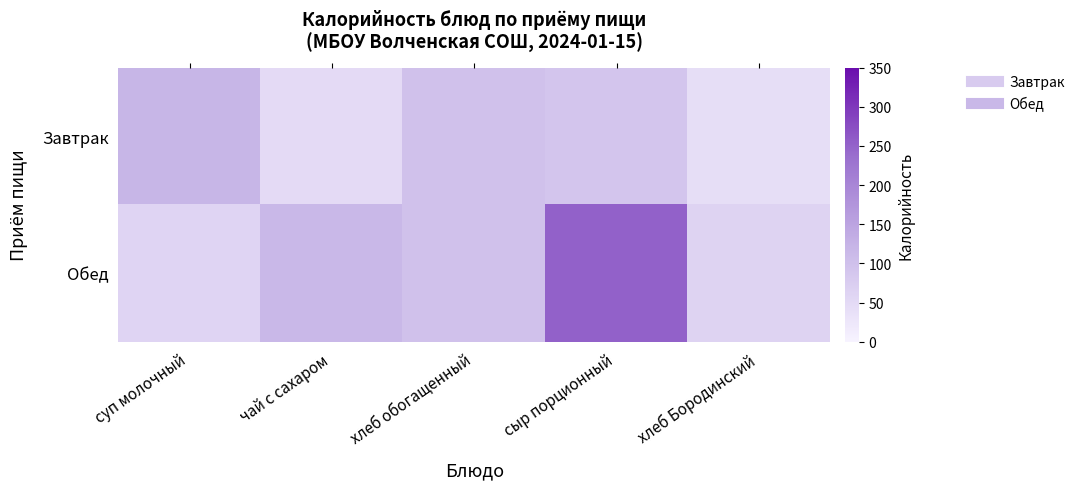

At which category is the sum across all series the highest?

сыр порционный